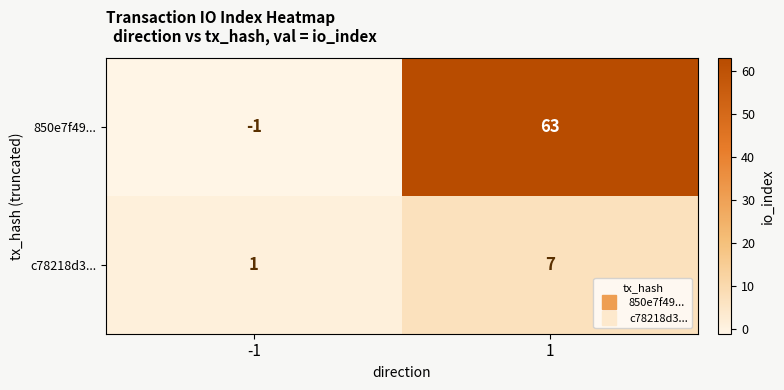

The value of 850e7f49... at -1 is -1. True or false?

True